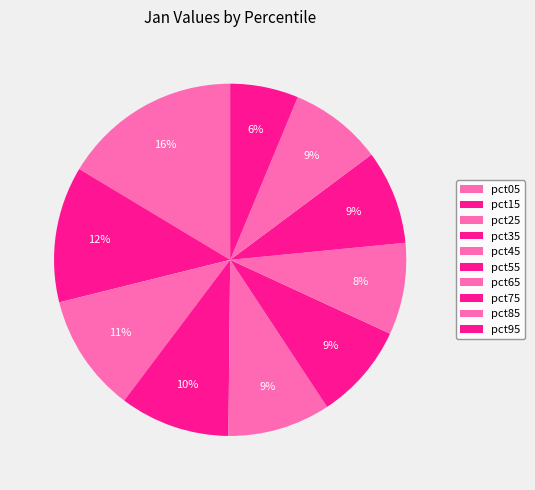

How many slices are in this pie chart?

10